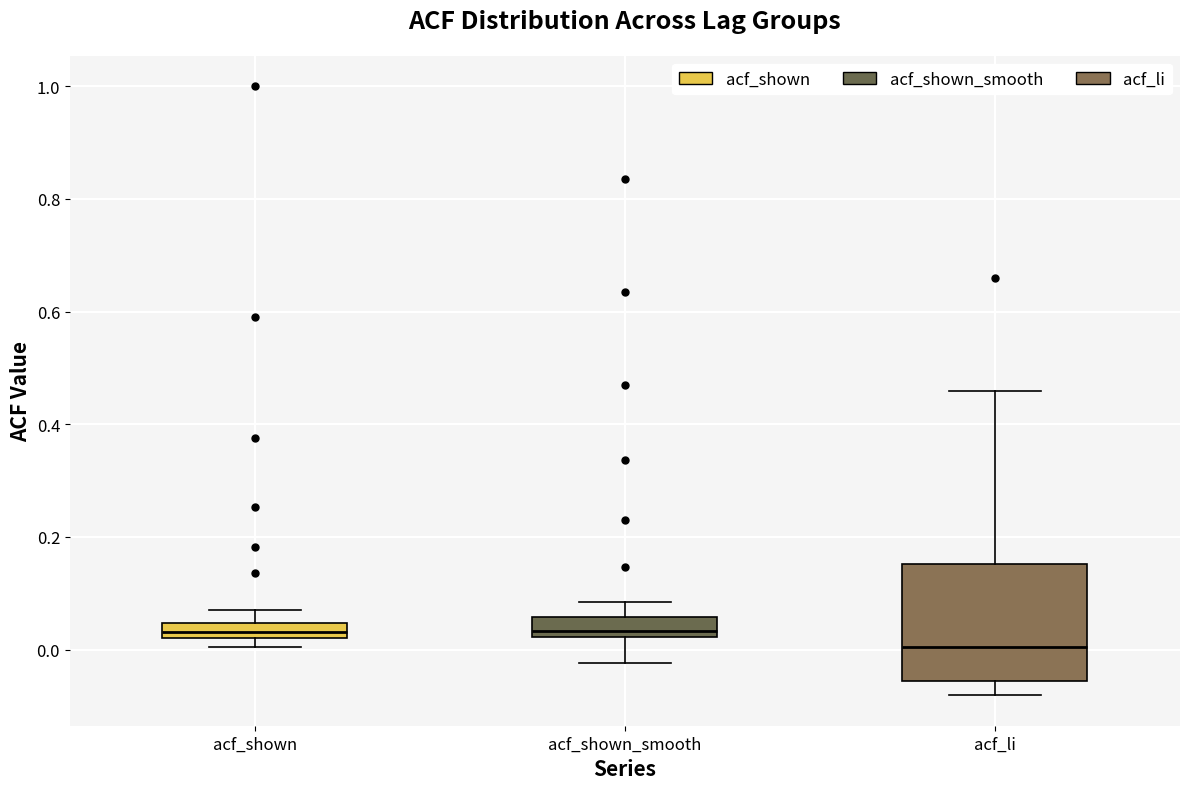

Which box is the tallest, from its lower edge to its upper edge?

acf_li